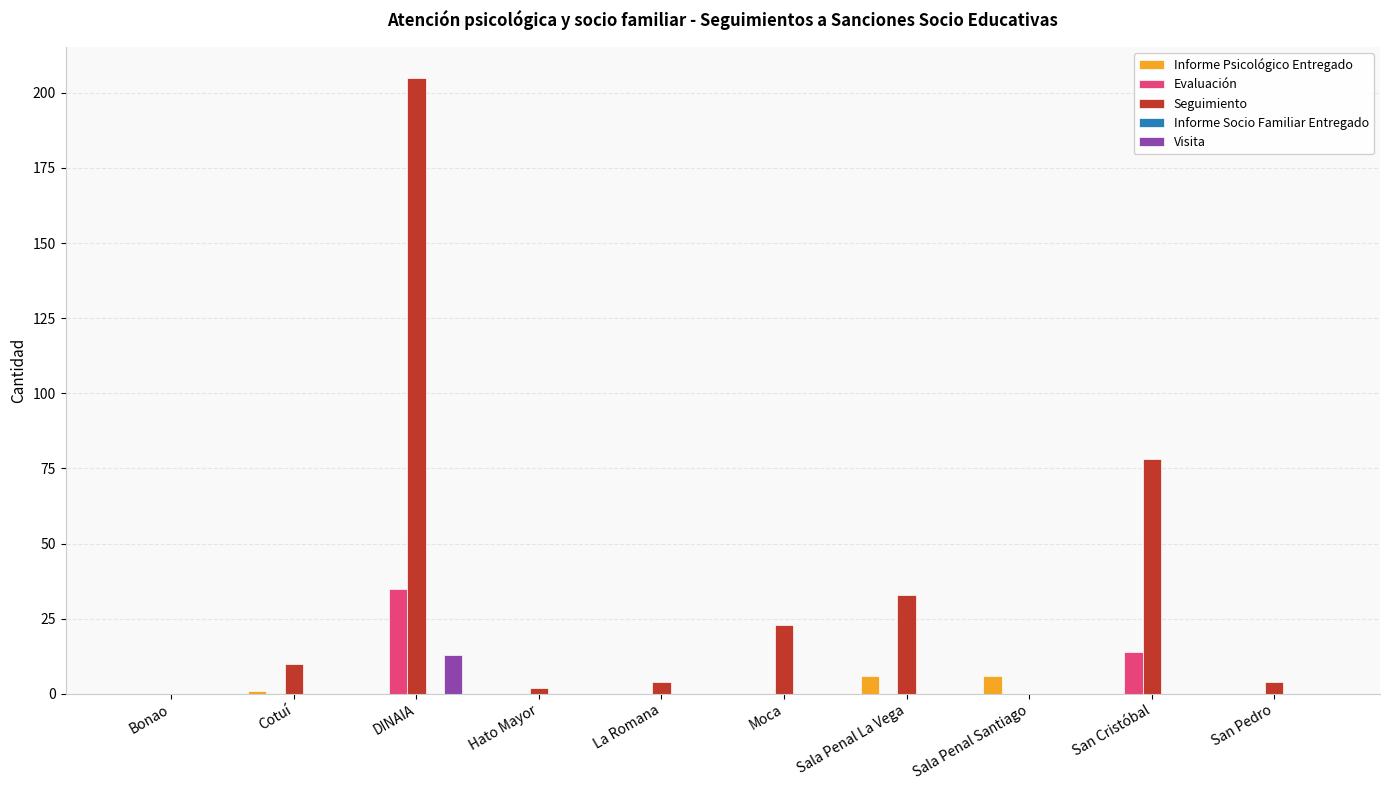

Which series has the widest spread of values?

Seguimiento